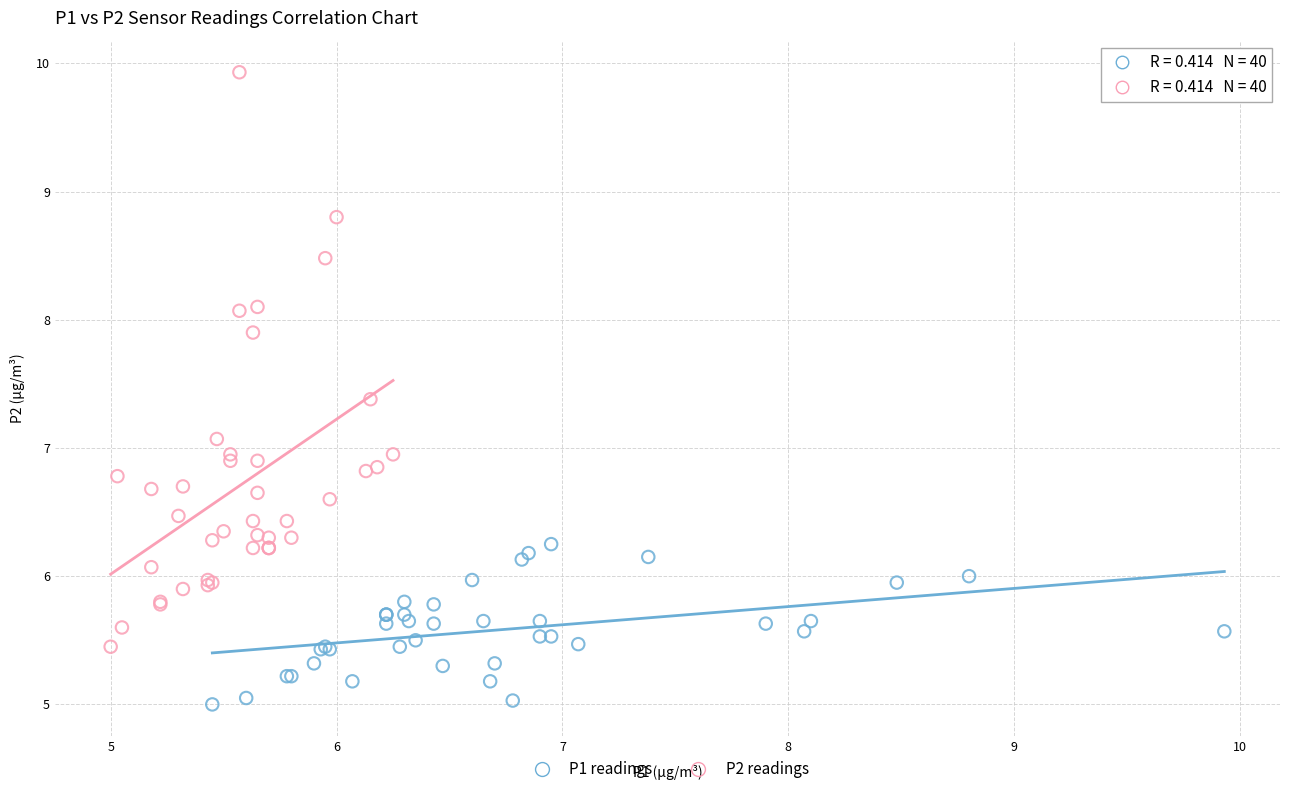

Which series has the widest spread of Y values?

P2 readings